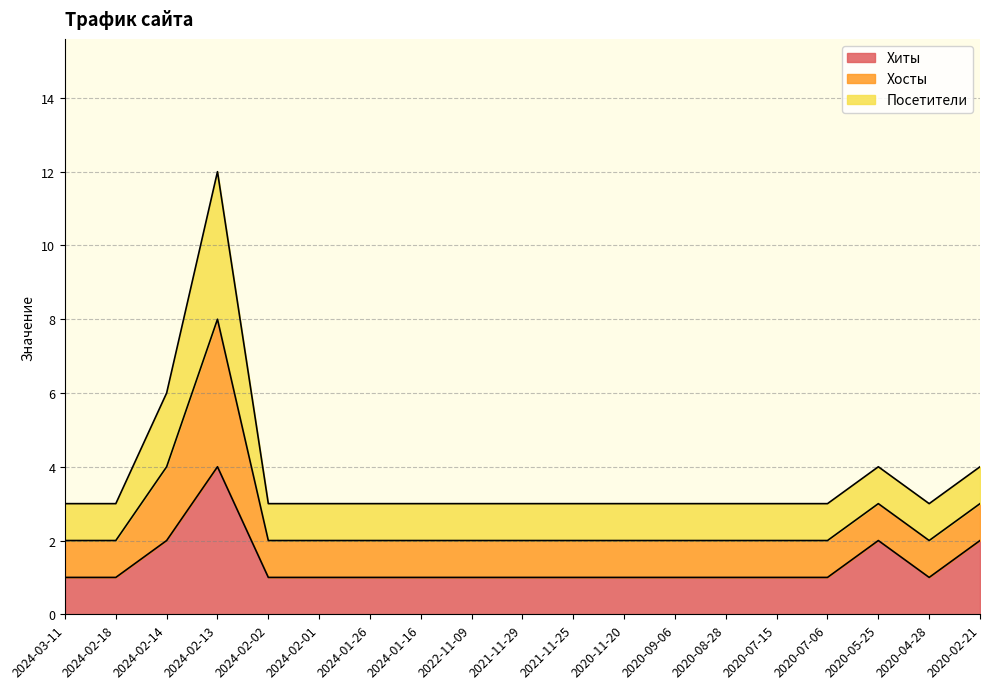

At which category does the chart reach its minimum across all series?

2024-03-11